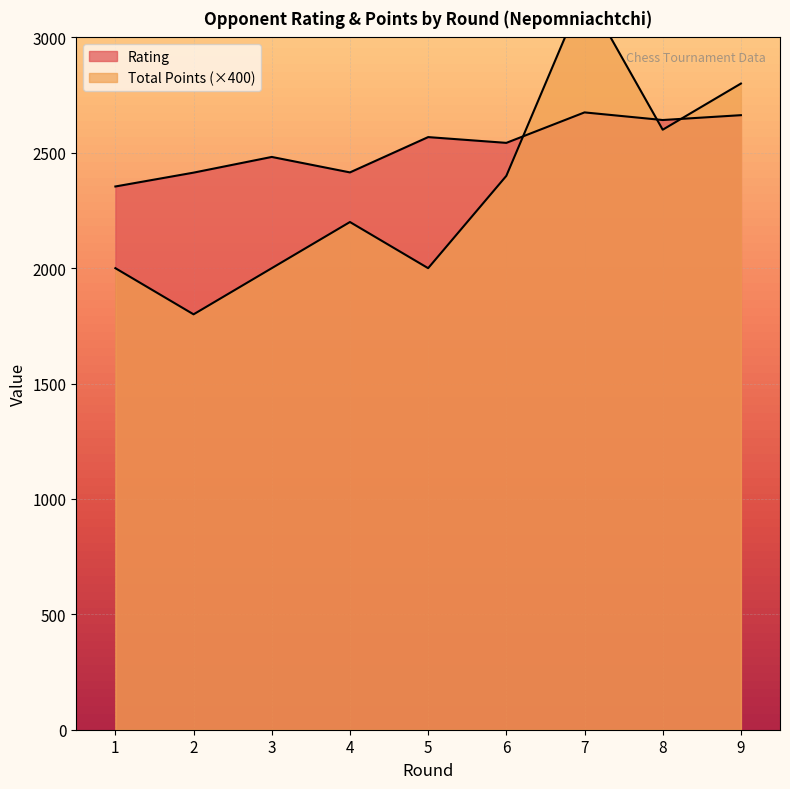

Which series has the largest range (max minus min)?

Total Points